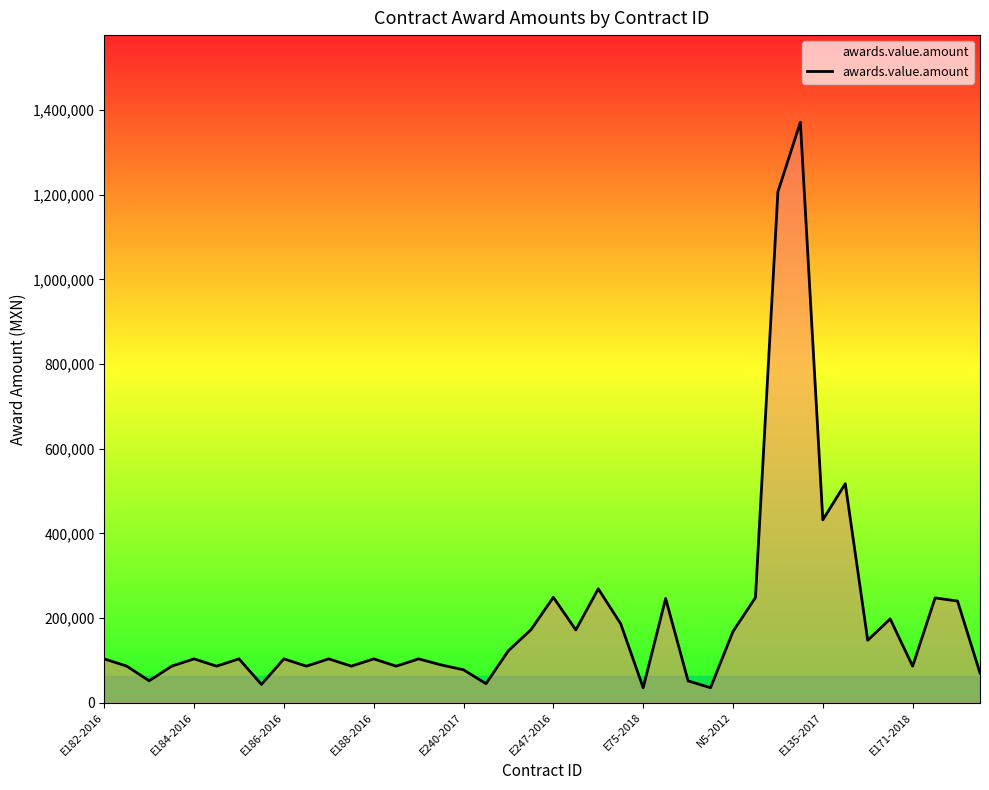

What is the difference between the maximum and minimum values?

1336135.4